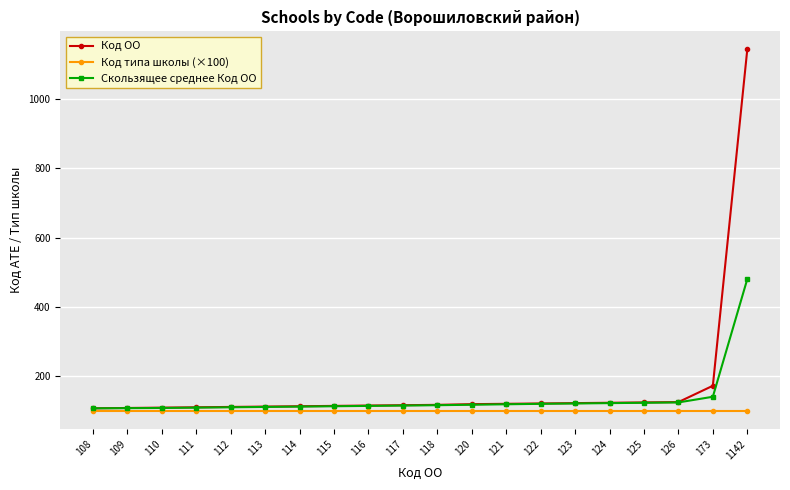

What is the highest value of the Код типа школы (×100) series?

100.0